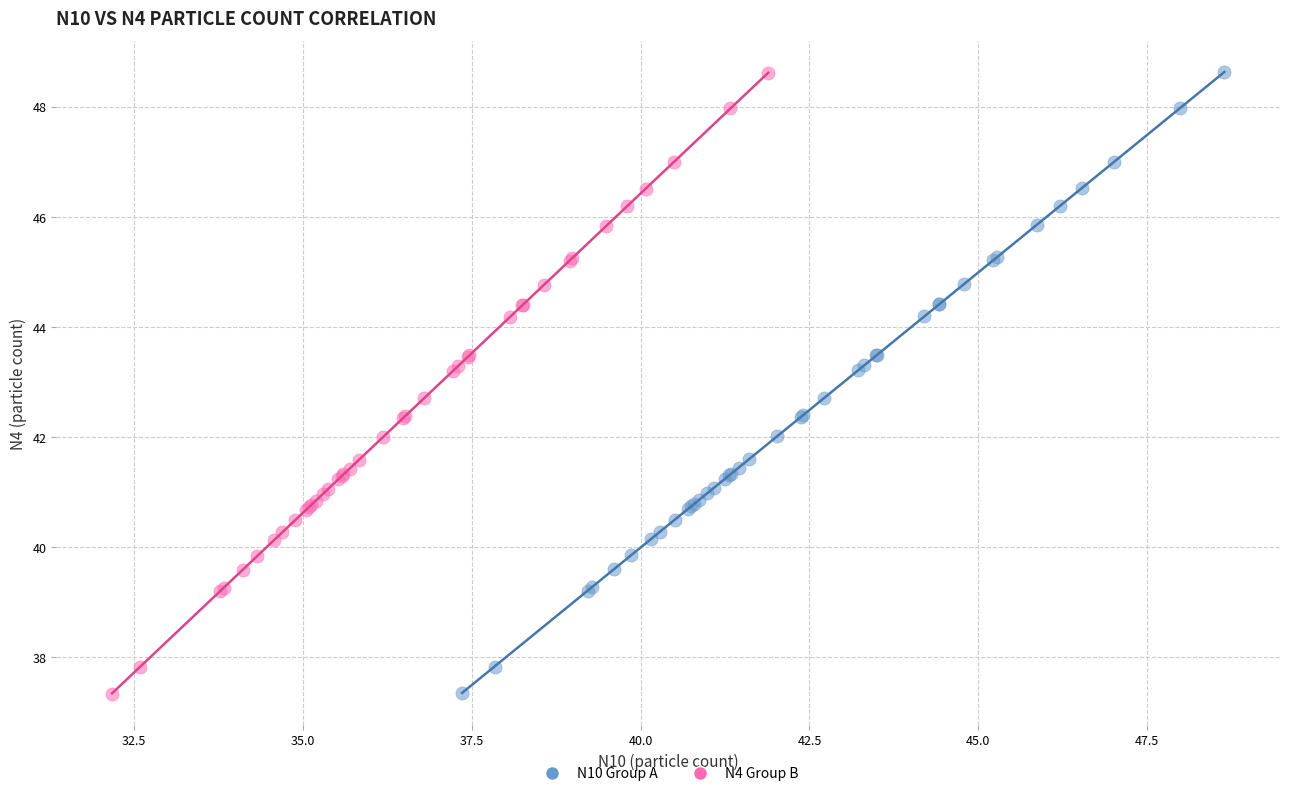

What are all the series names shown in the legend?

N10 Group A, N4 Group B